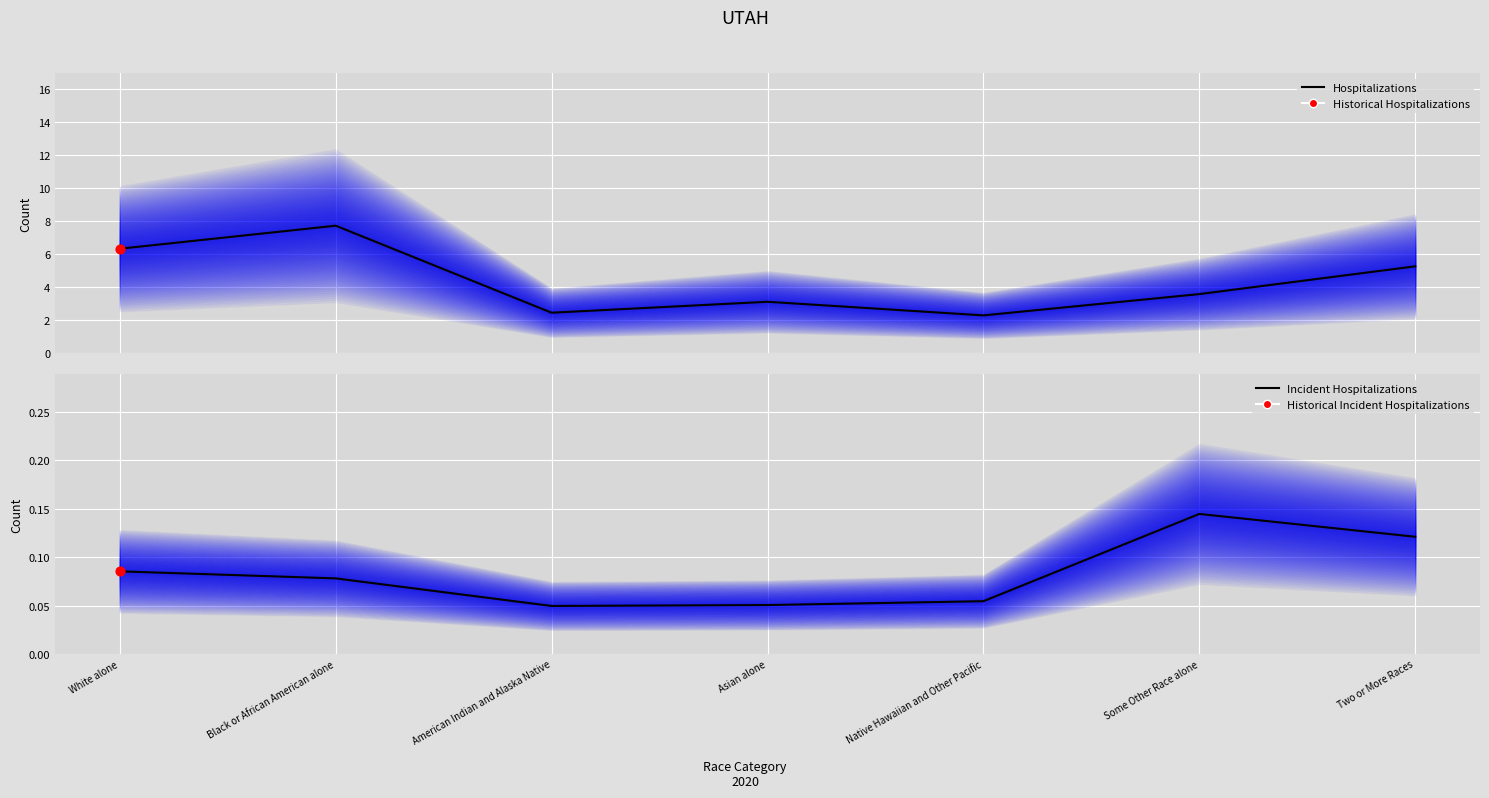

Which series reaches the minimum Y coordinate?

Incident Hospitalizations